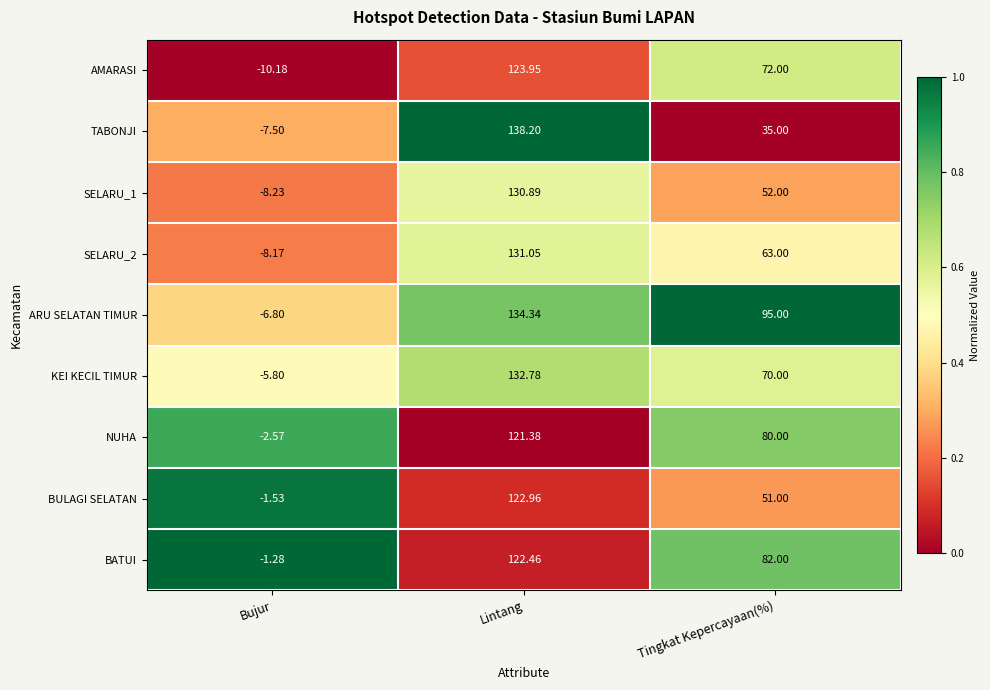

Which label corresponds to the smallest value in the chart?

Bujur